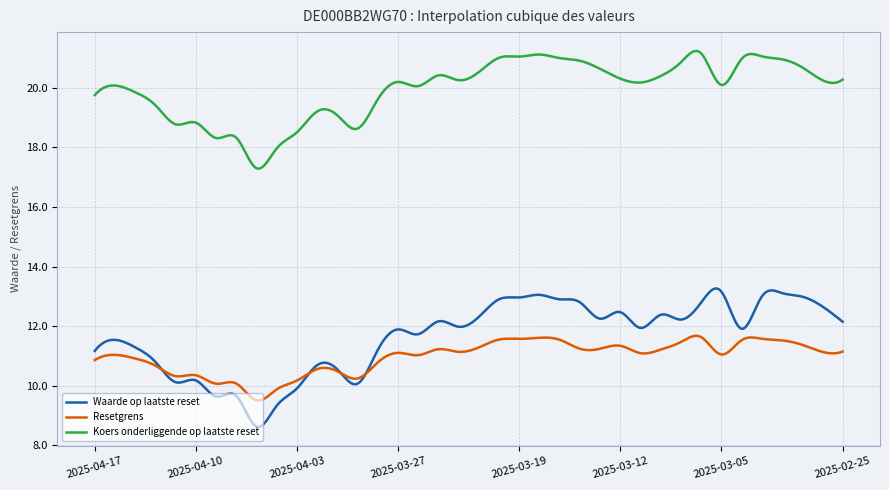

Which series has the widest spread of values?

Waarde op laatste reset